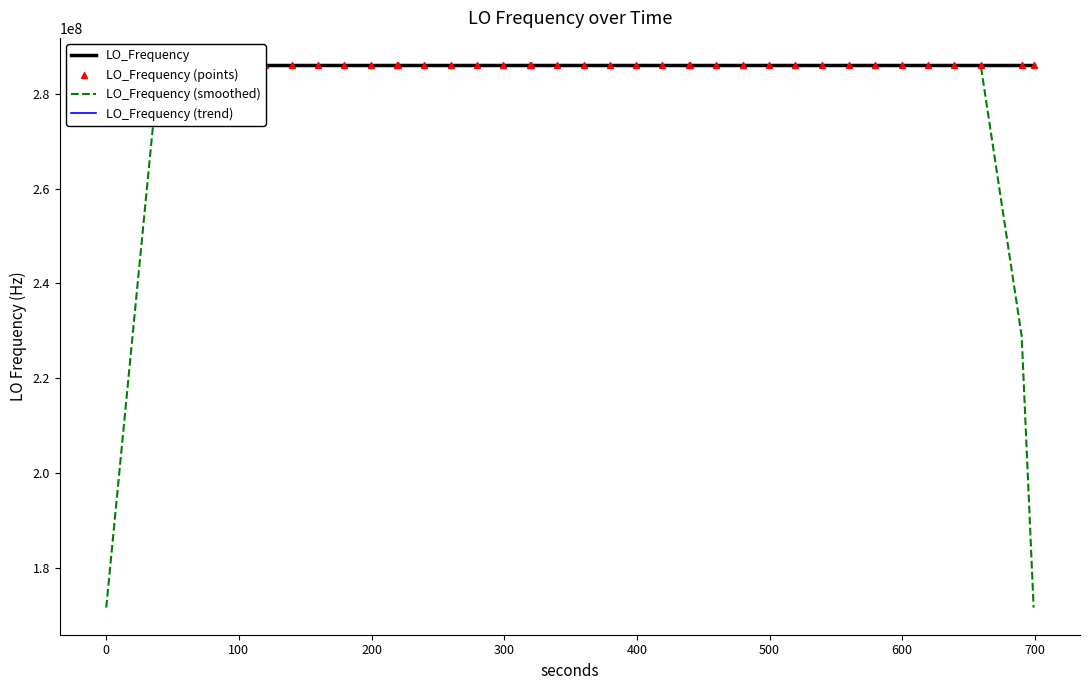

Which series reaches the minimum Y coordinate?

LO_Frequency (smoothed)